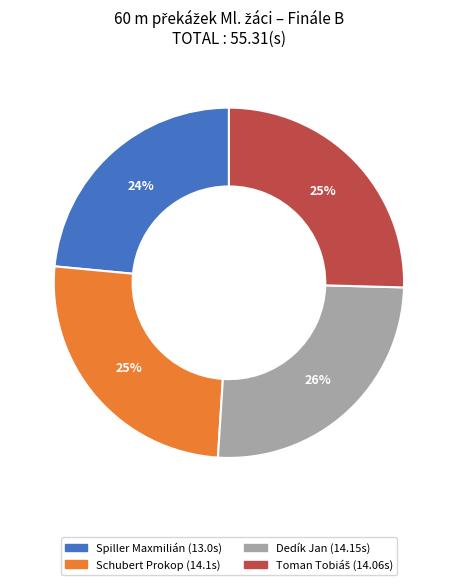

True or false: Schubert Prokop accounts for 25% of the total.

True